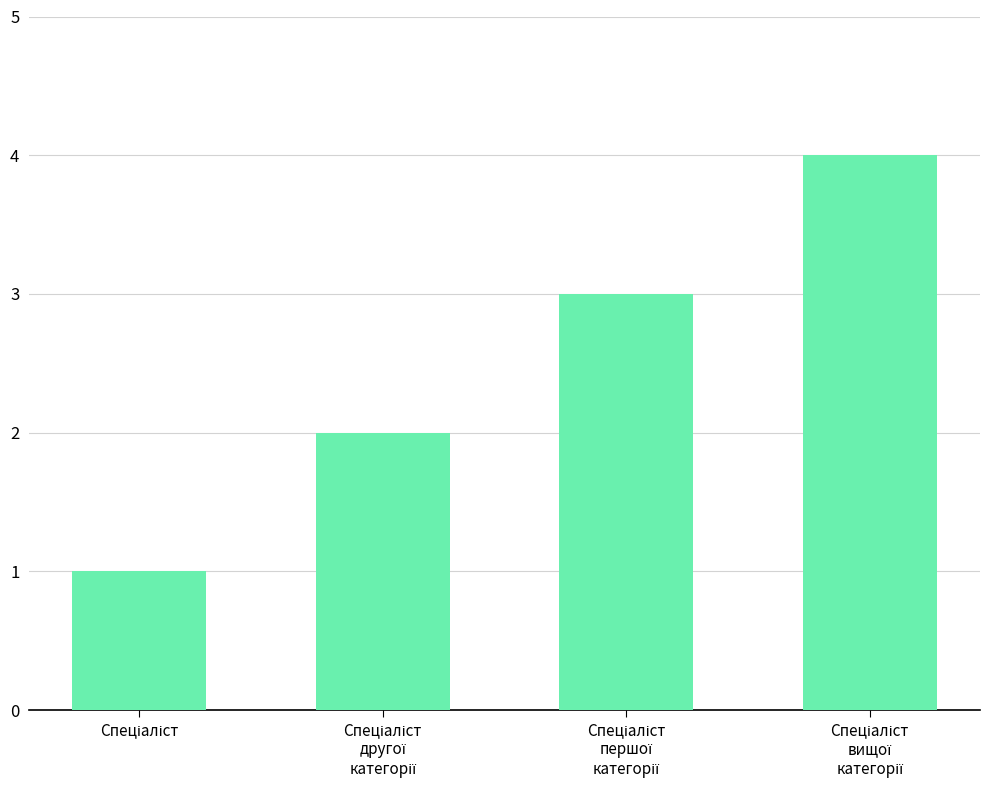

What is the greatest value displayed?

4